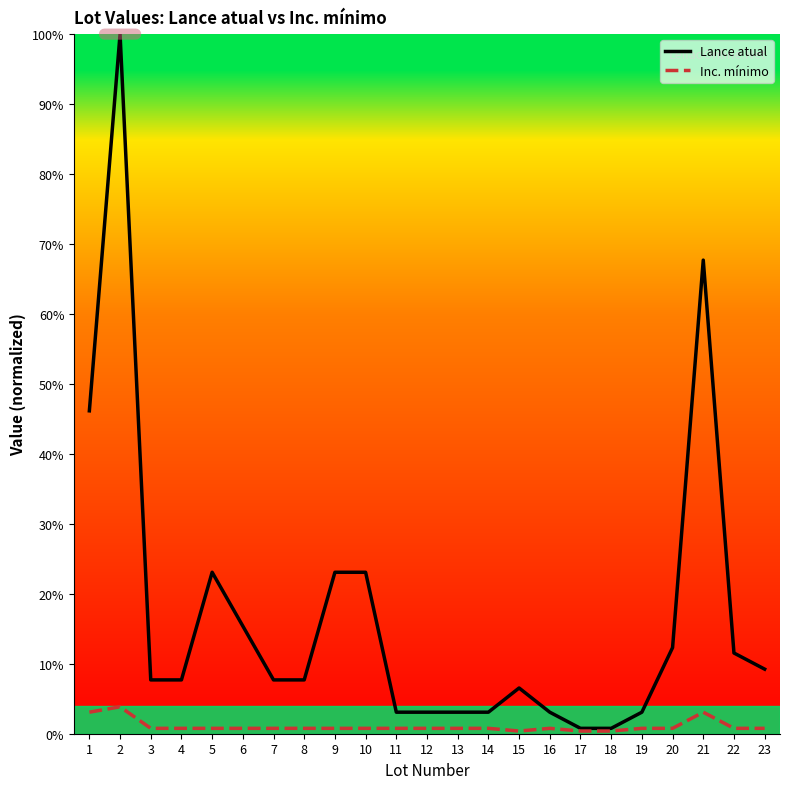

Is this an area chart (filled region under the line)?

No